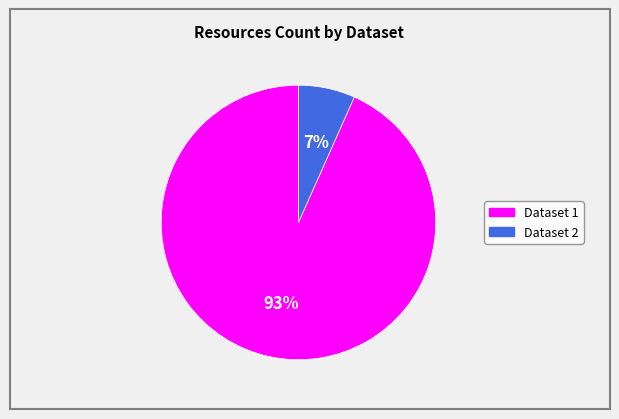

Is there a majority slice in this chart?

Yes